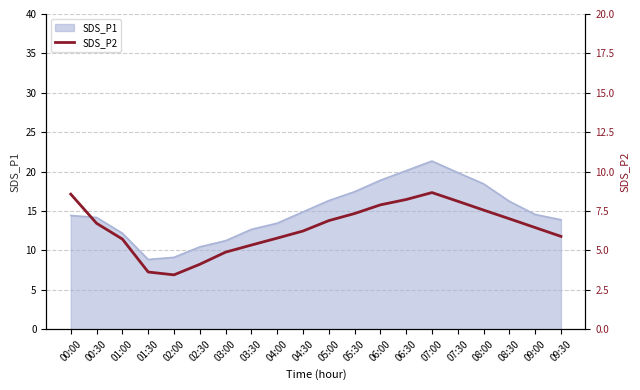

The SDS_P1 series shows 12.2 at 01:00. True or false?

True